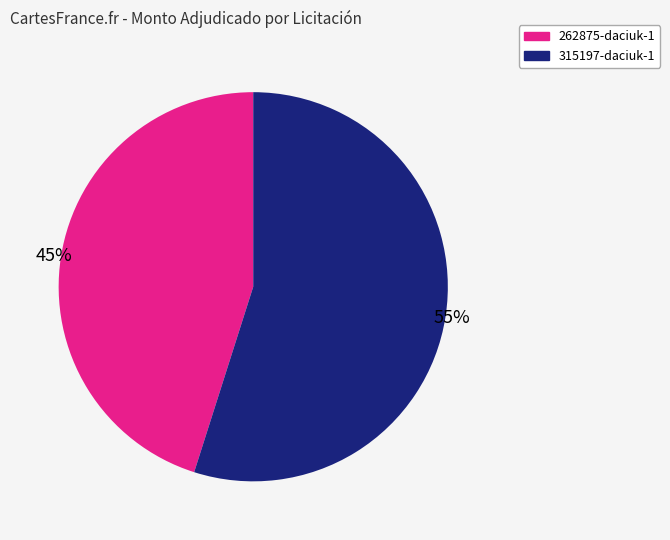

Rank the categories by value from lowest to highest.

262875-daciuk-1, 315197-daciuk-1